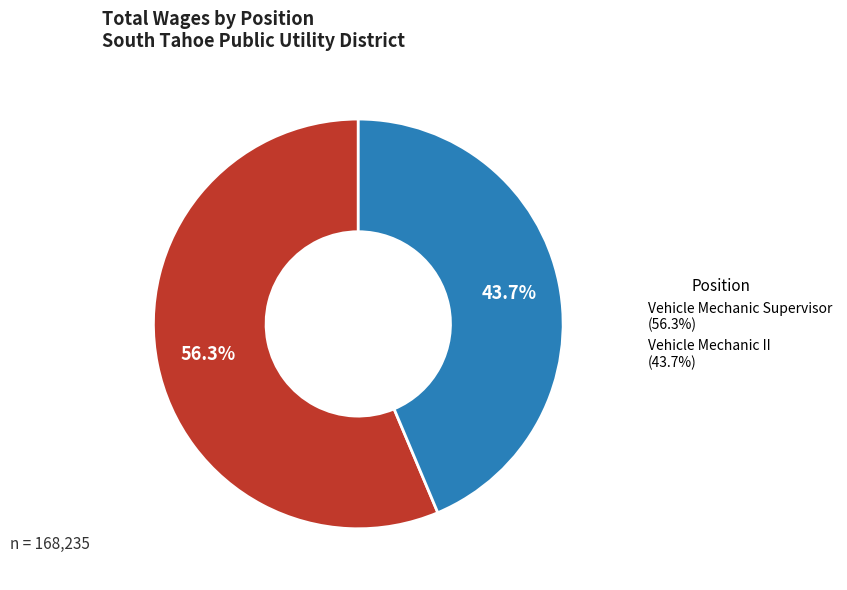

To the nearest percent, what percentage of the pie is Vehicle Mechanic II?

44%